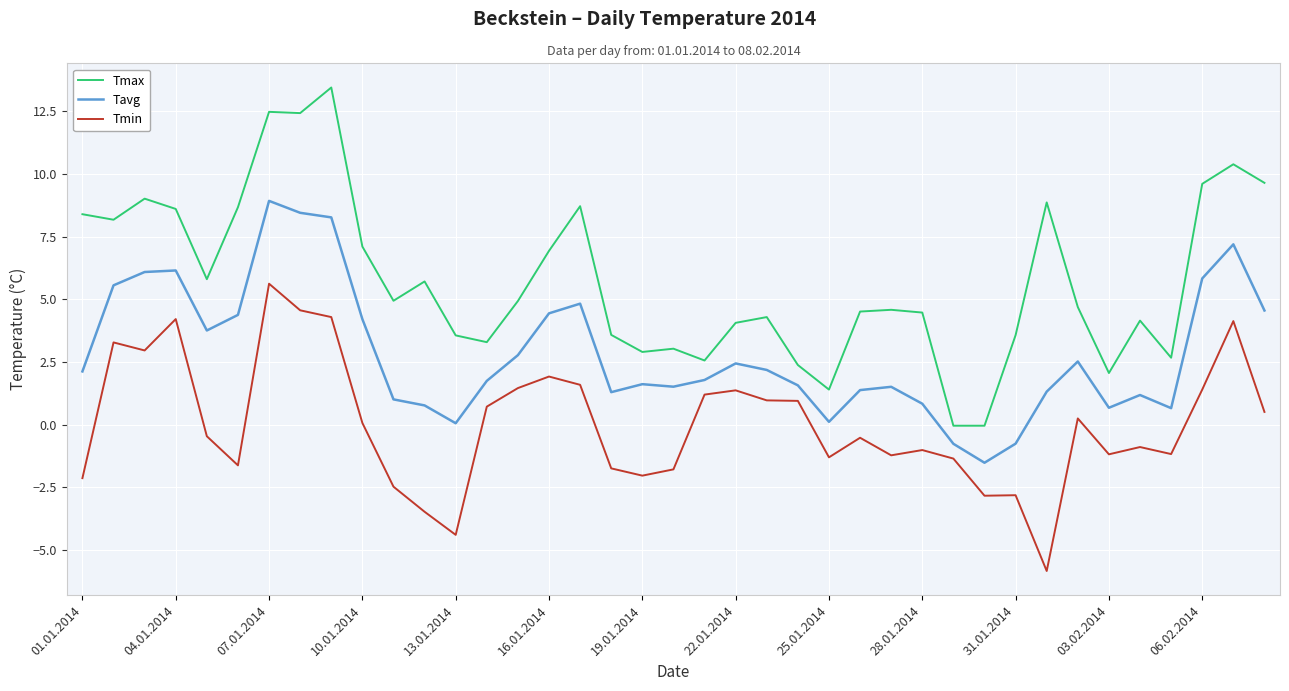

Which series has the widest spread of values?

Tmax